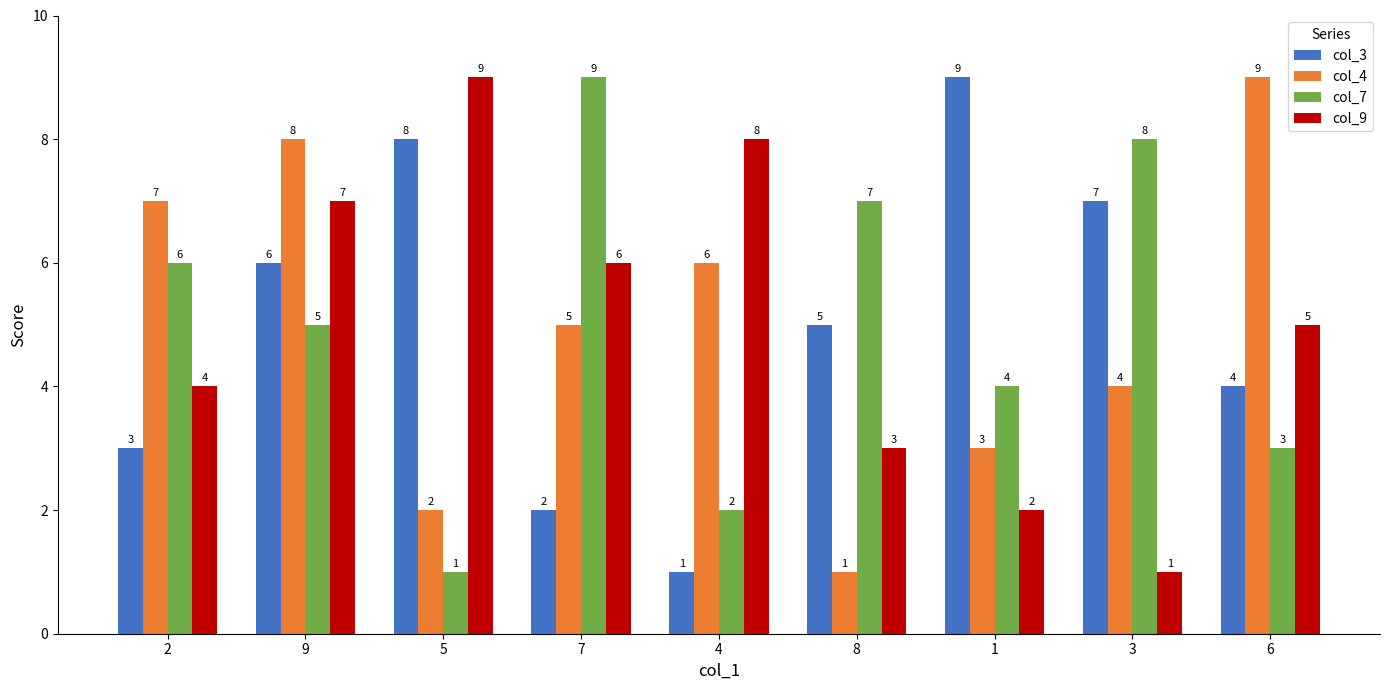

What is the highest value of the col_9 series?

9